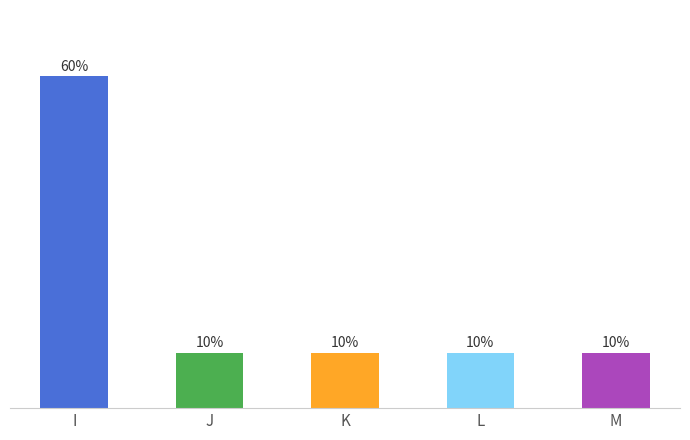

Which has a higher value, J or M?

J